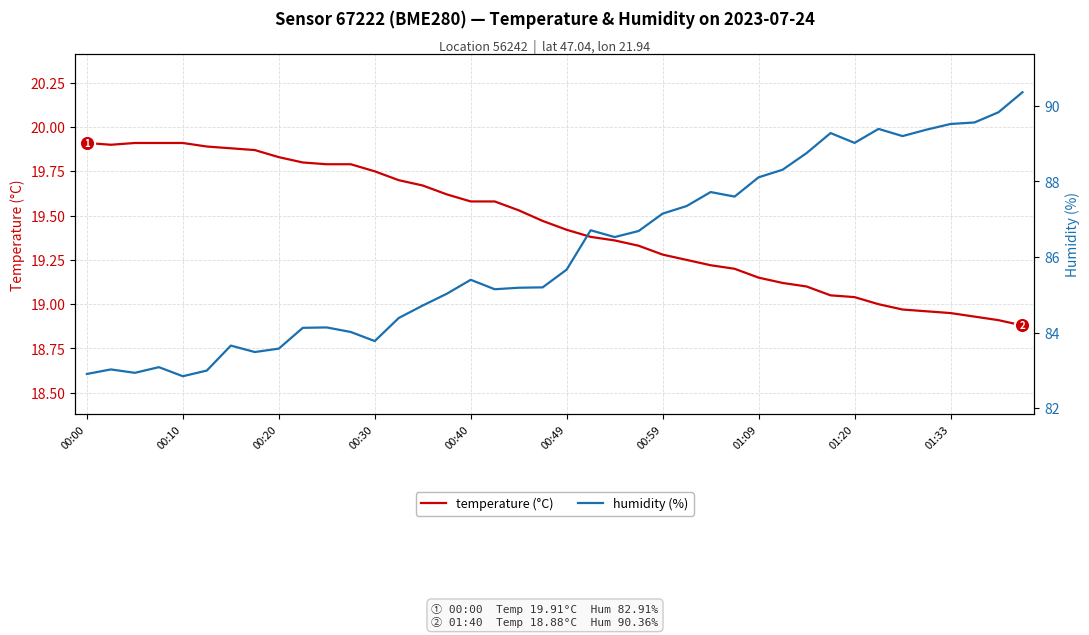

What is the total value across all series at 18?

104.7